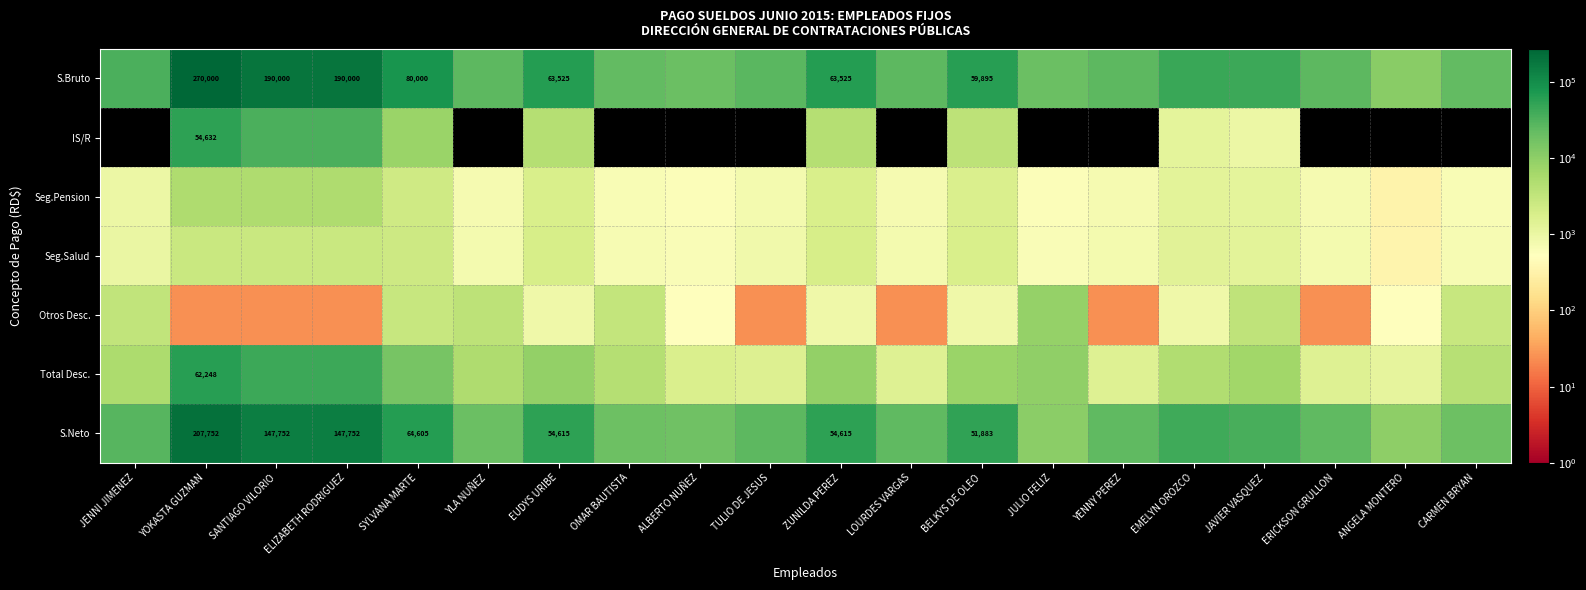

Where is S.Neto nearest to the value 108850?

SANTIAGO VILORIO